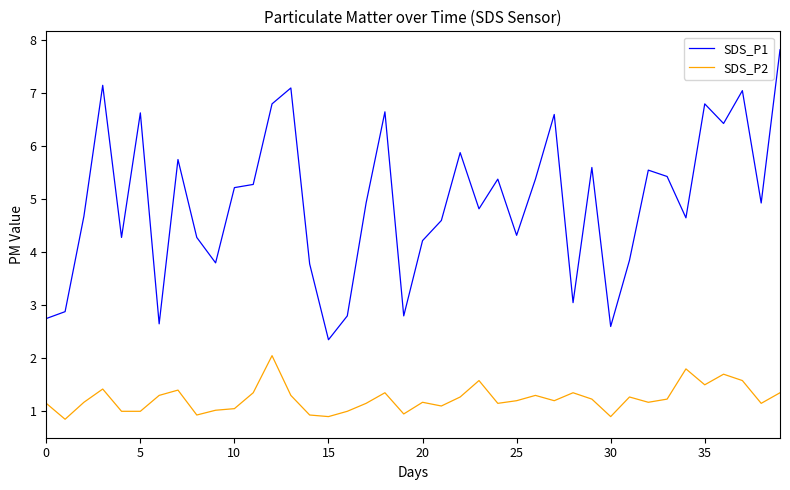

List the series in order of their peak value, lowest first.

SDS_P2, SDS_P1